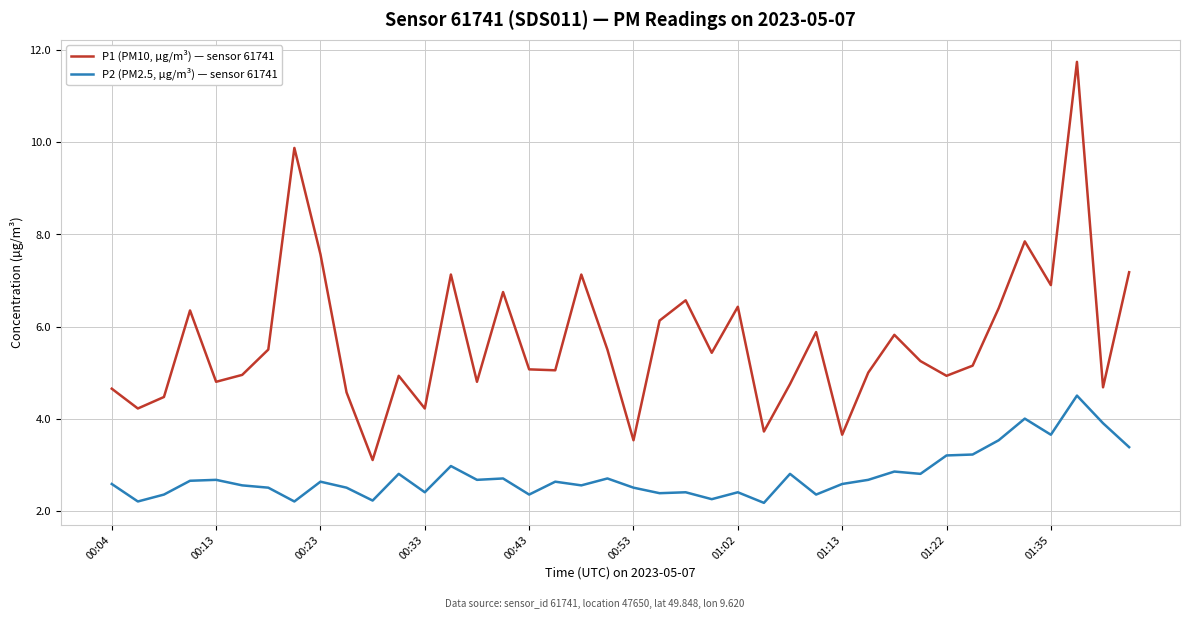

True or false: P1 (PM10, µg/m³) — sensor 61741 and P2 (PM2.5, µg/m³) — sensor 61741 intersect in this chart.

False